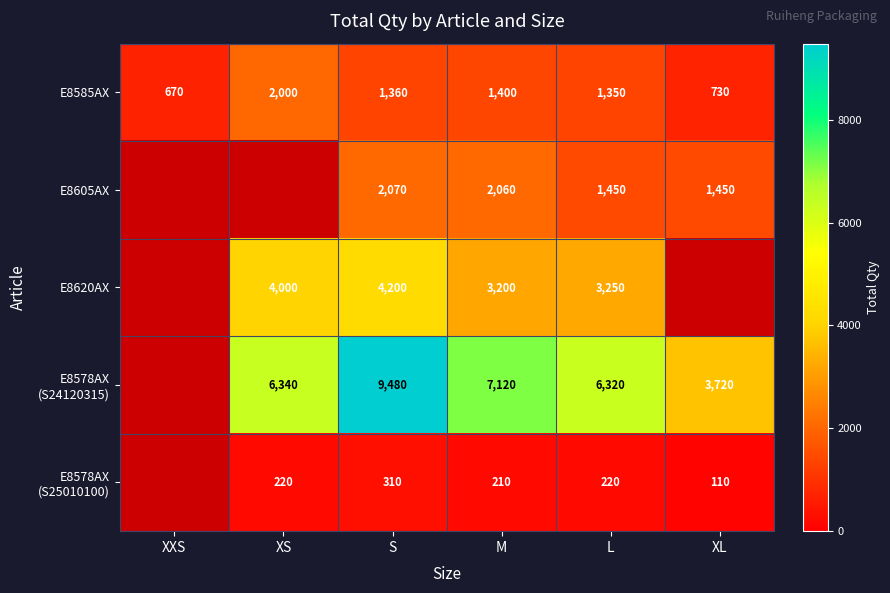

Between XL and XXS, which is larger?

XL